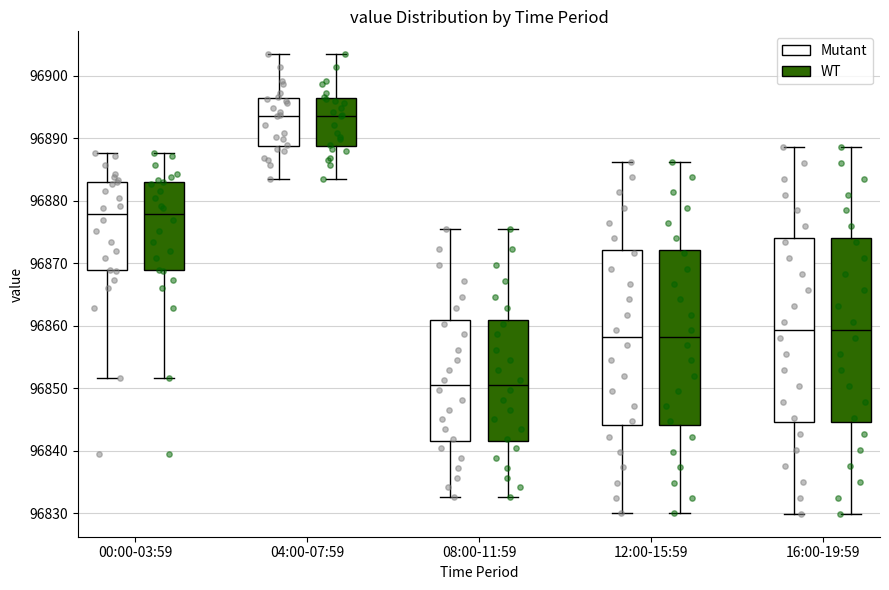

Reading left to right, read every box against the y-axis: the position of its median line, the range the box covers, and the ends of its whiskers. The values are not printed on the chart, so give them approximately, as read against the axis.

00:00-03:59 (Mutant): median 96878, box 96869 to 96883, whiskers 96852 to 96888
00:00-03:59 (WT): median 96878, box 96869 to 96883, whiskers 96852 to 96888
04:00-07:59 (Mutant): median 96894, box 96889 to 96896, whiskers 96884 to 96903
04:00-07:59 (WT): median 96894, box 96889 to 96896, whiskers 96884 to 96903
08:00-11:59 (Mutant): median 96850, box 96842 to 96861, whiskers 96833 to 96875
08:00-11:59 (WT): median 96850, box 96842 to 96861, whiskers 96833 to 96875
12:00-15:59 (Mutant): median 96858, box 96844 to 96872, whiskers 96830 to 96886
12:00-15:59 (WT): median 96858, box 96844 to 96872, whiskers 96830 to 96886
16:00-19:59 (Mutant): median 96859, box 96845 to 96874, whiskers 96830 to 96889
16:00-19:59 (WT): median 96859, box 96845 to 96874, whiskers 96830 to 96889